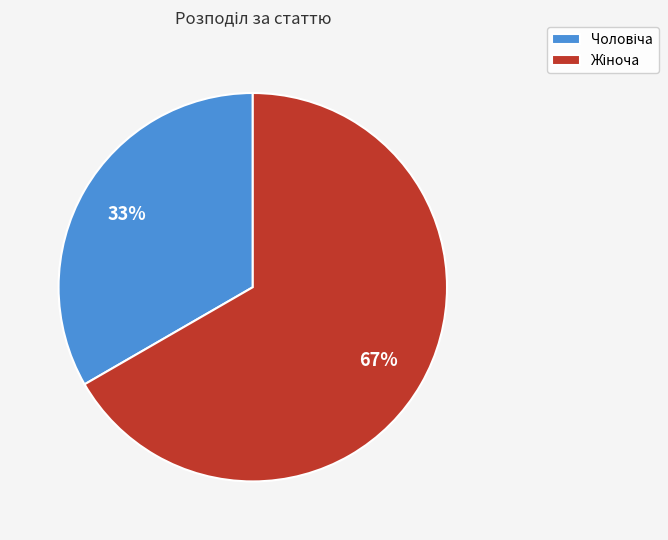

Does any single category account for the majority?

Yes